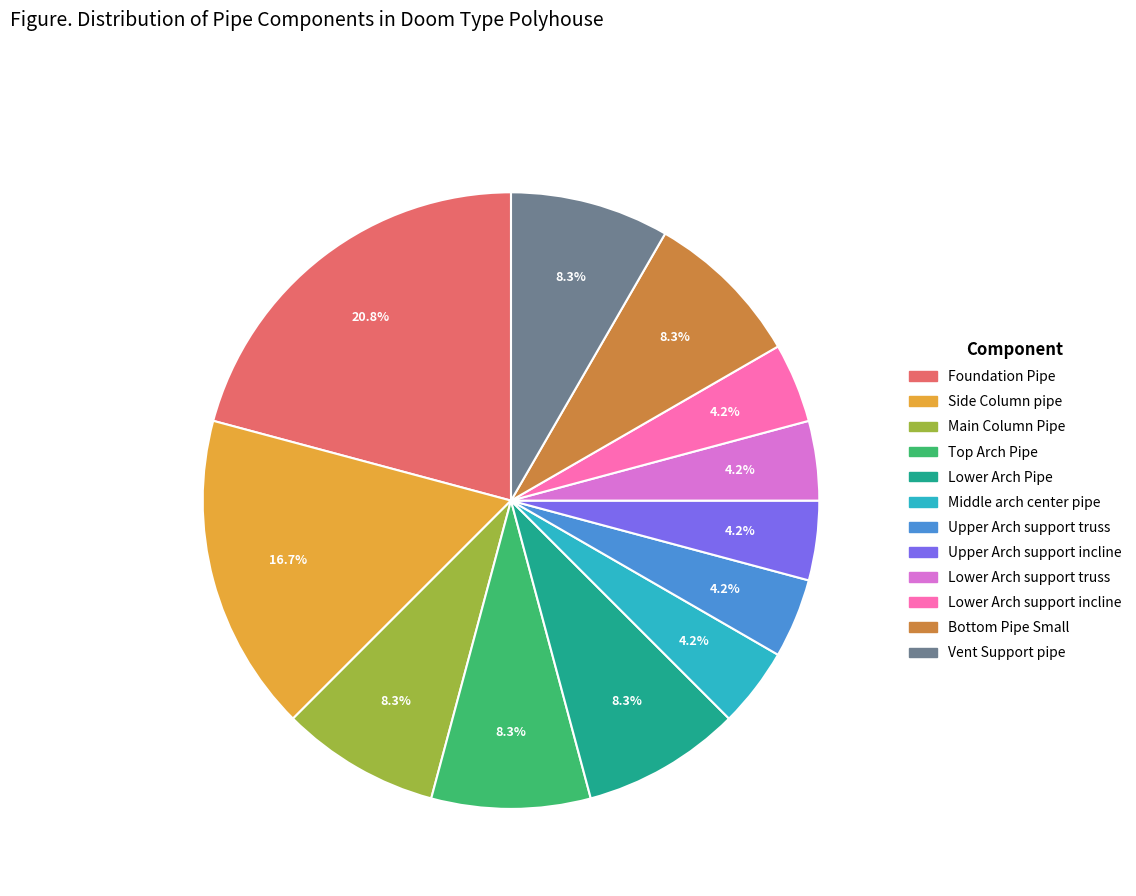

Which category has the biggest portion of the pie?

Foundation Pipe